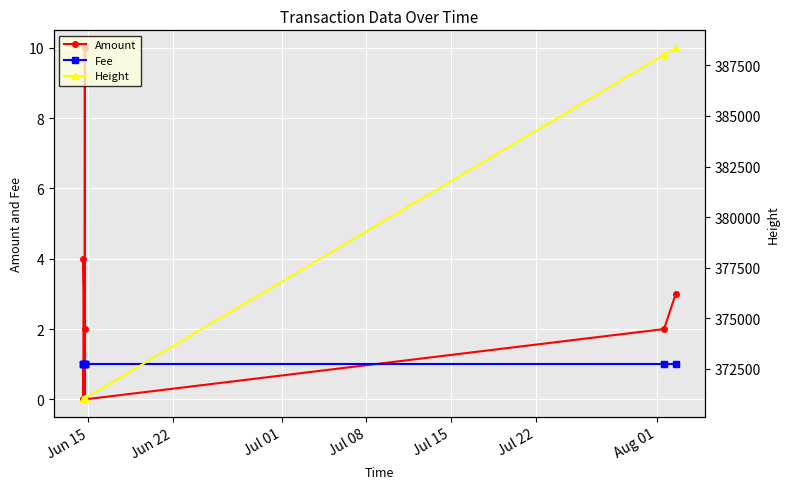

Is this an area chart (filled region under the line)?

No